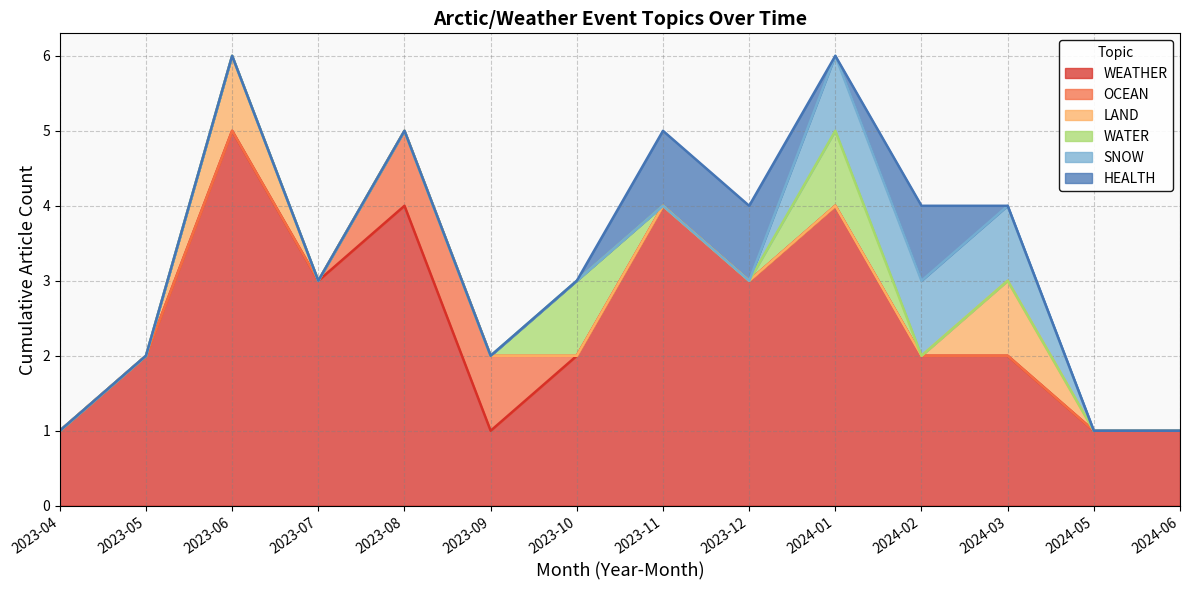

Which series changed the most between 2023-06 and 2024-05?

WEATHER